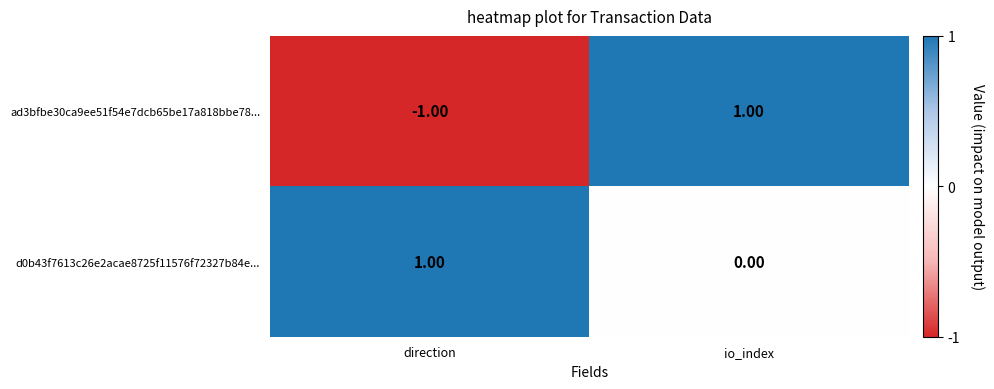

Which category has the lowest value in the ad3bfbe30ca9ee51f54e7dcb65be17a818bbe78... series?

direction